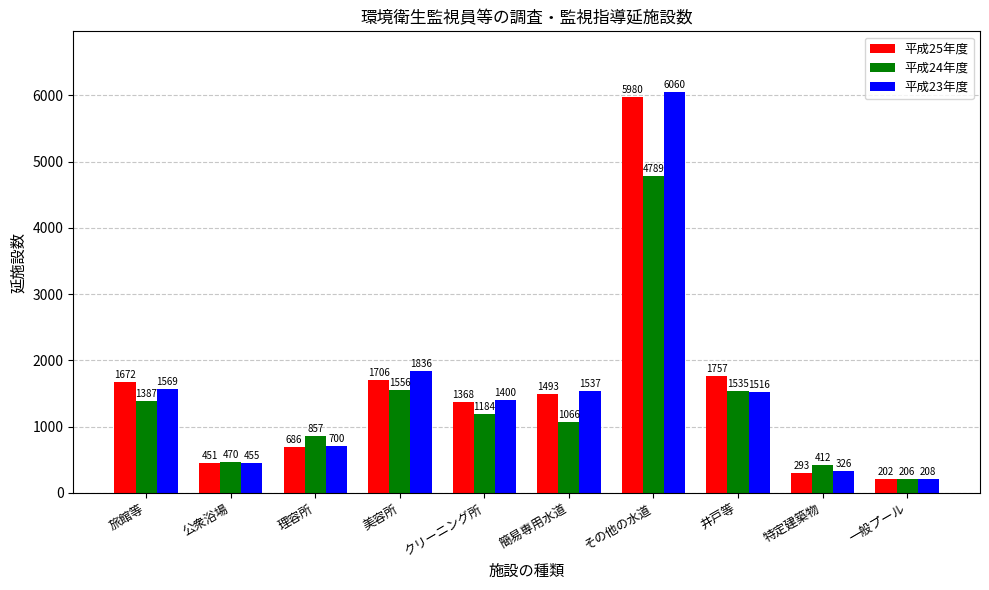

Is it true that 平成23年度 equals 455 at 公衆浴場?

True